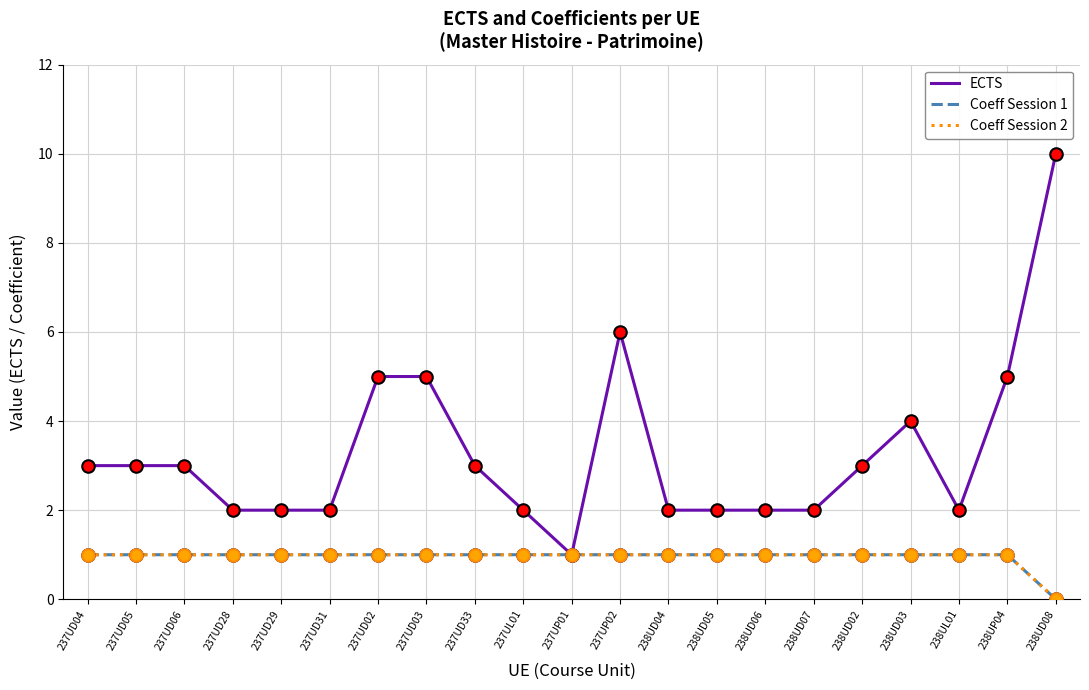

Does the chart display data point markers on the line(s)?

No